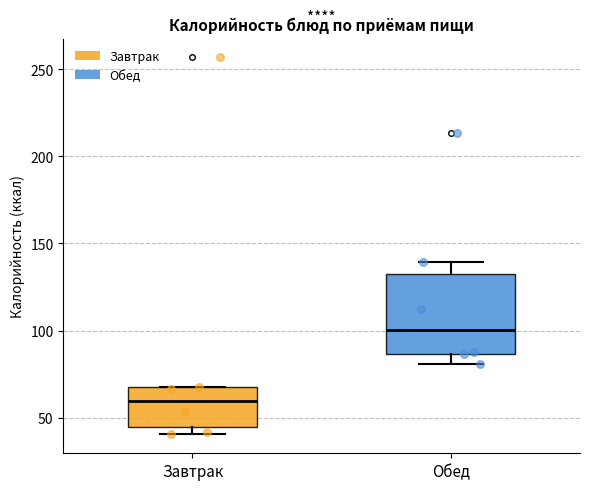

Reading left to right, read every box against the y-axis: the position of its median line, the range the box covers, and the ends of its whiskers. The values are not printed on the chart, so give them approximately, as read against the axis.

Завтрак: median 60, box 45 to 65, whiskers 40 to 70
Обед: median 100, box 85 to 135, whiskers 80 to 140